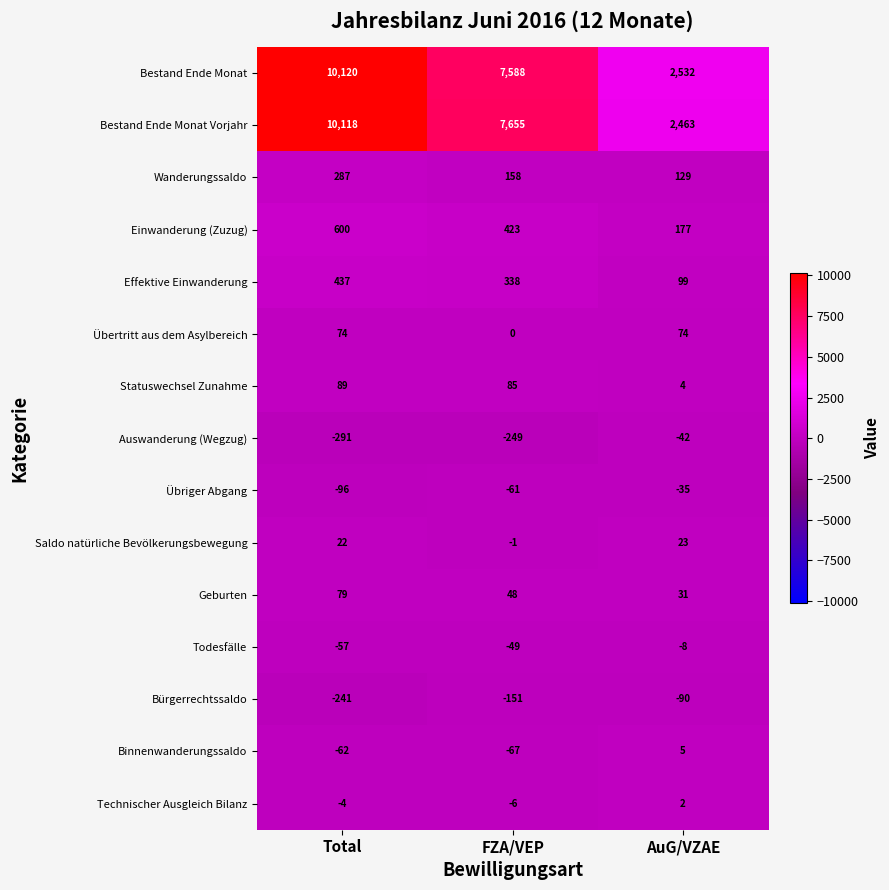

What is the total value across all series at FZA/VEP?

15711